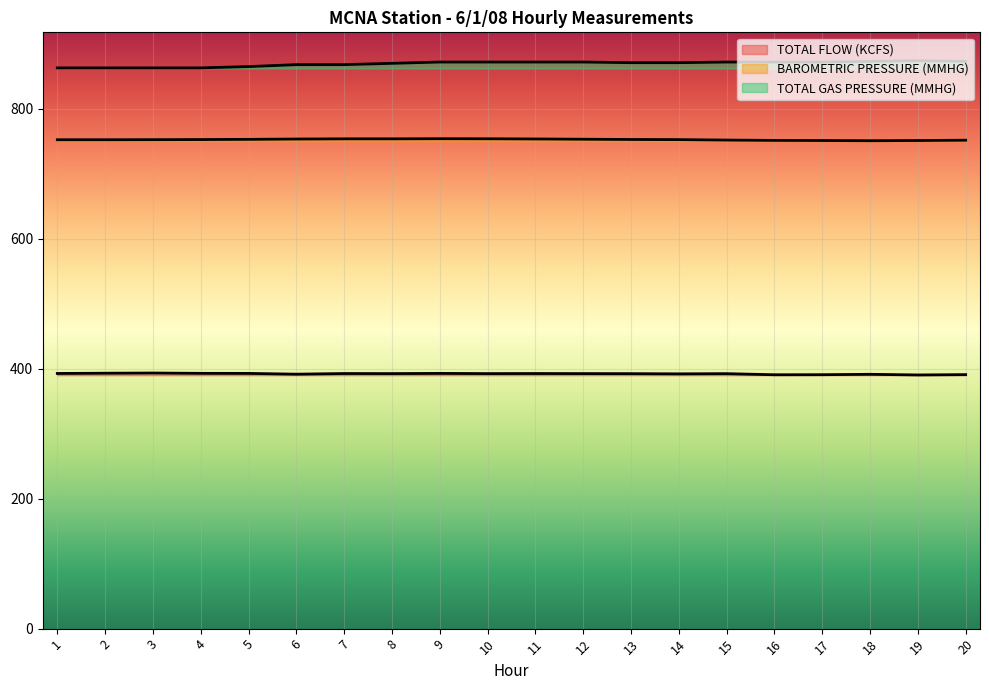

How many lines are shown in the chart?

3